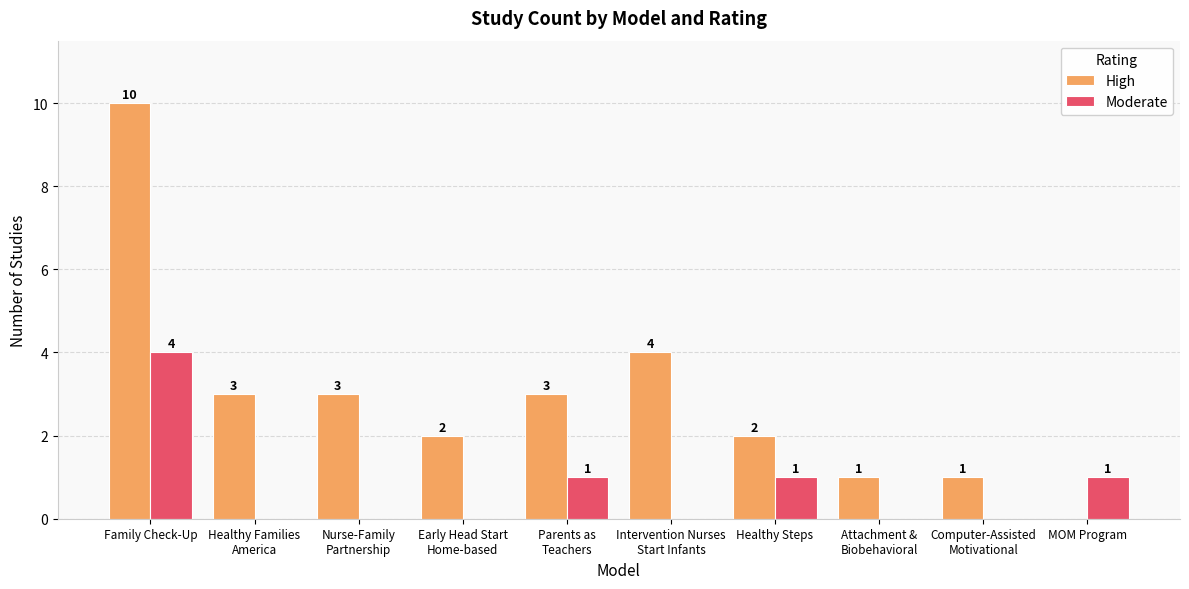

How many positive values does the Moderate series have?

4